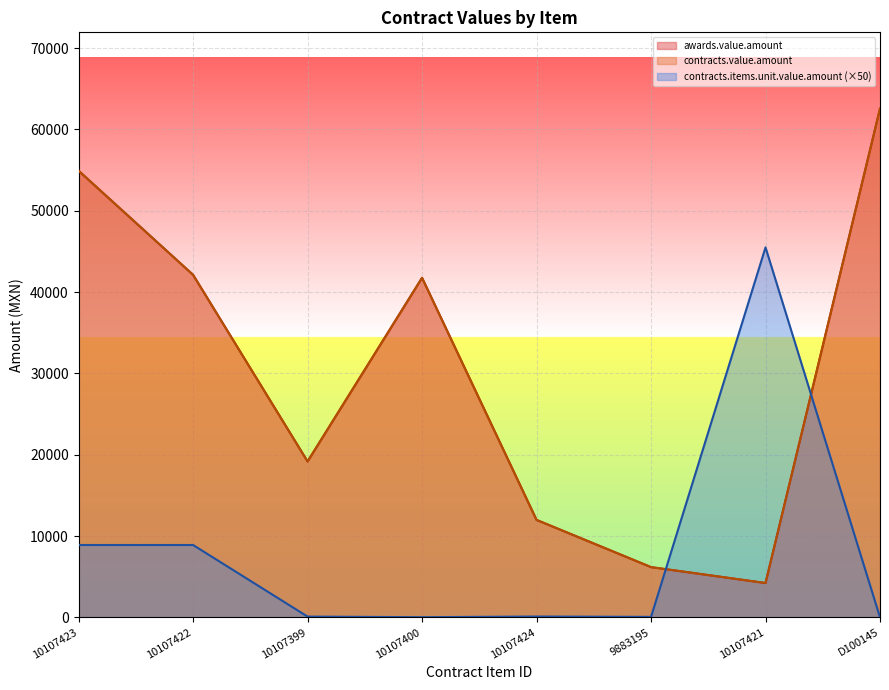

What is the label of the 4th point from the left?

10107400